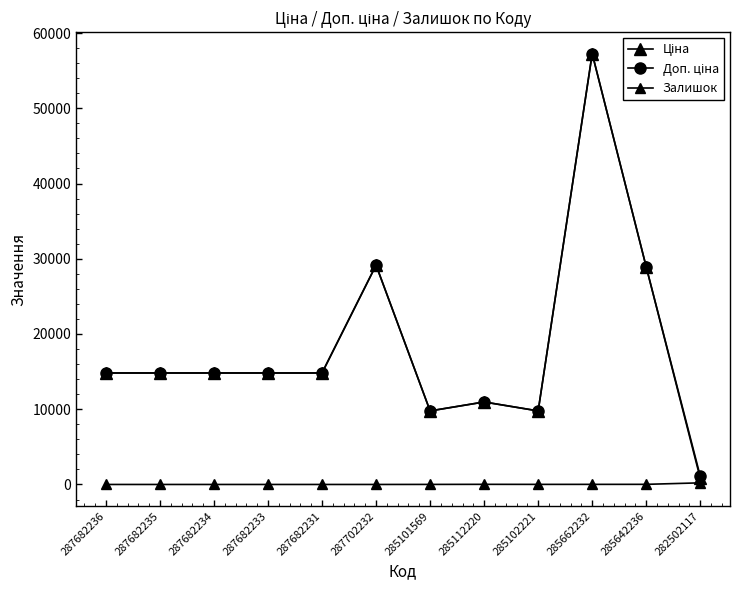

Where is Залишок nearest to the value 107?

285112220